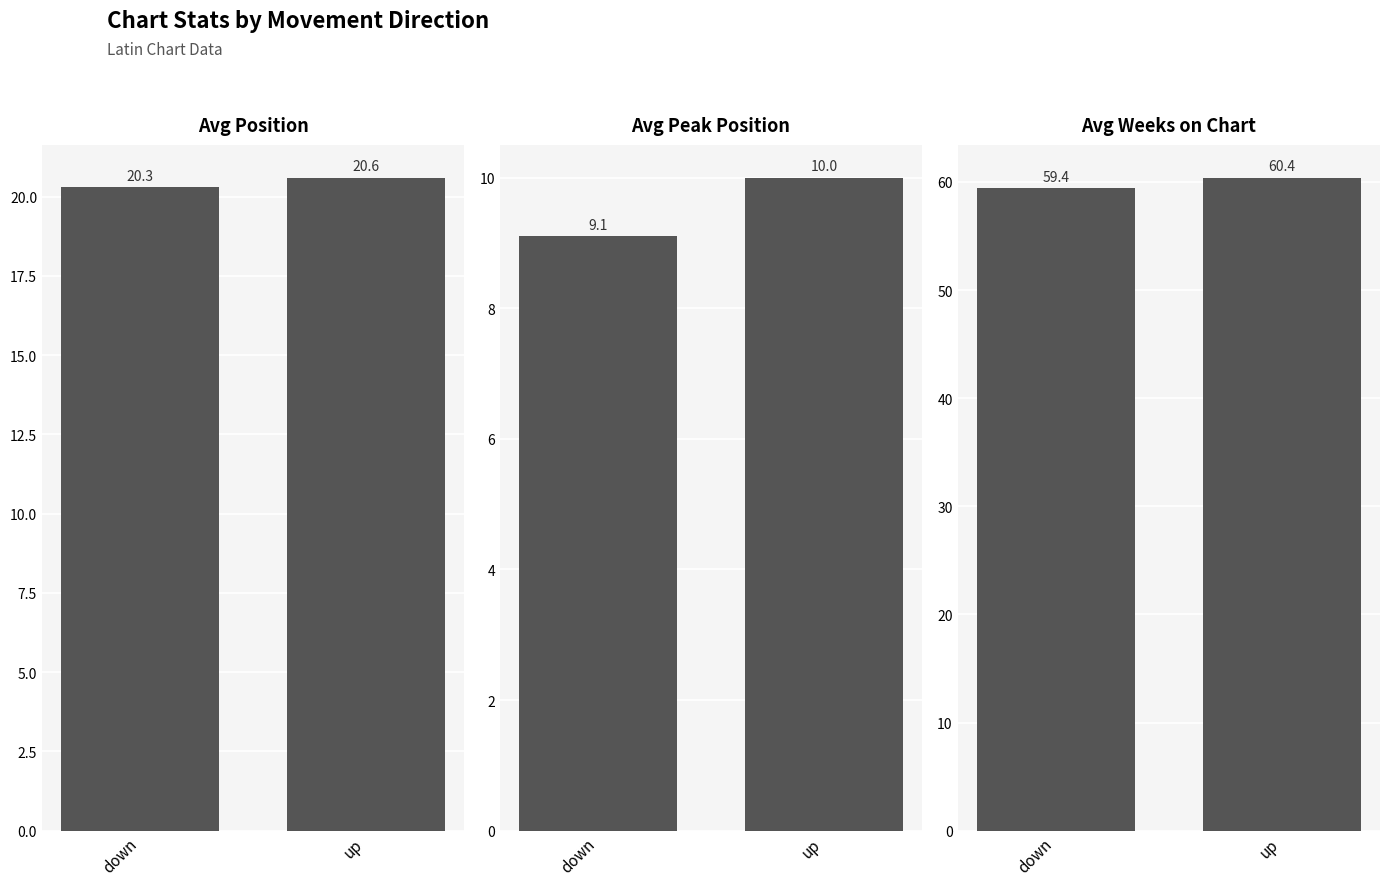

What is the maximum value shown in the chart?

60.4